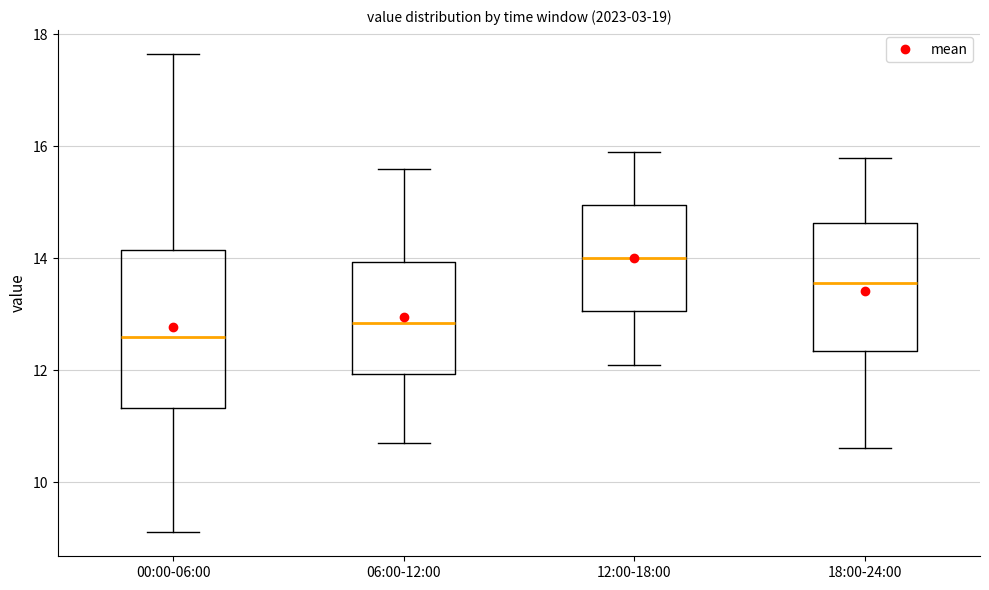

Which box is the tallest, from its lower edge to its upper edge?

00:00-06:00